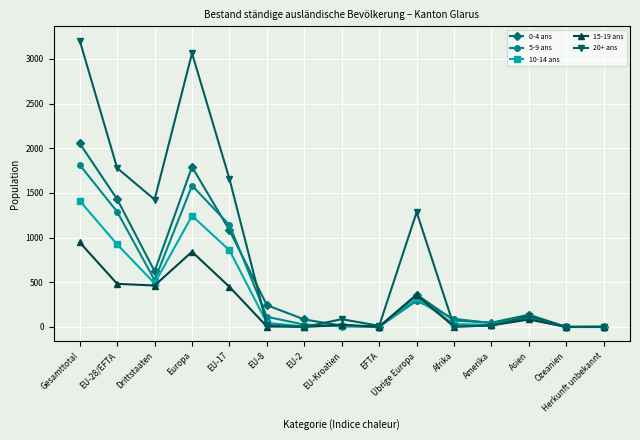

At EU-17, list the series in order from largest to smallest.

20+ ans, 5-9 ans, 0-4 ans, 10-14 ans, 15-19 ans